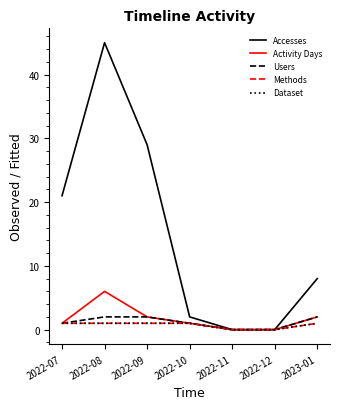

What is the sum of all Activity Days values?

12